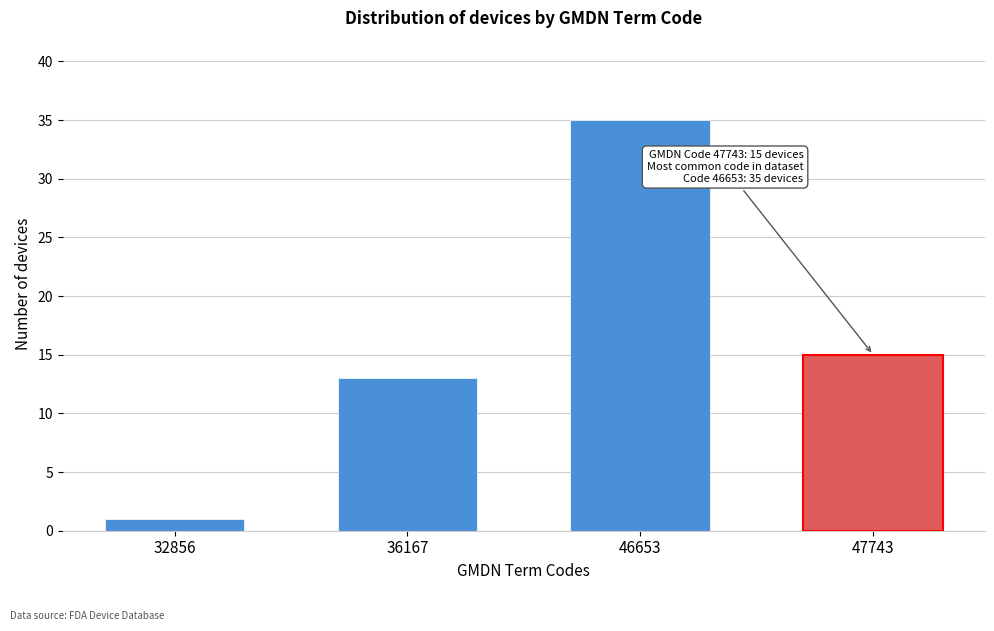

Reading left to right, extract all data points from this chart.

32856=1	36167=13	46653=35	47743=15